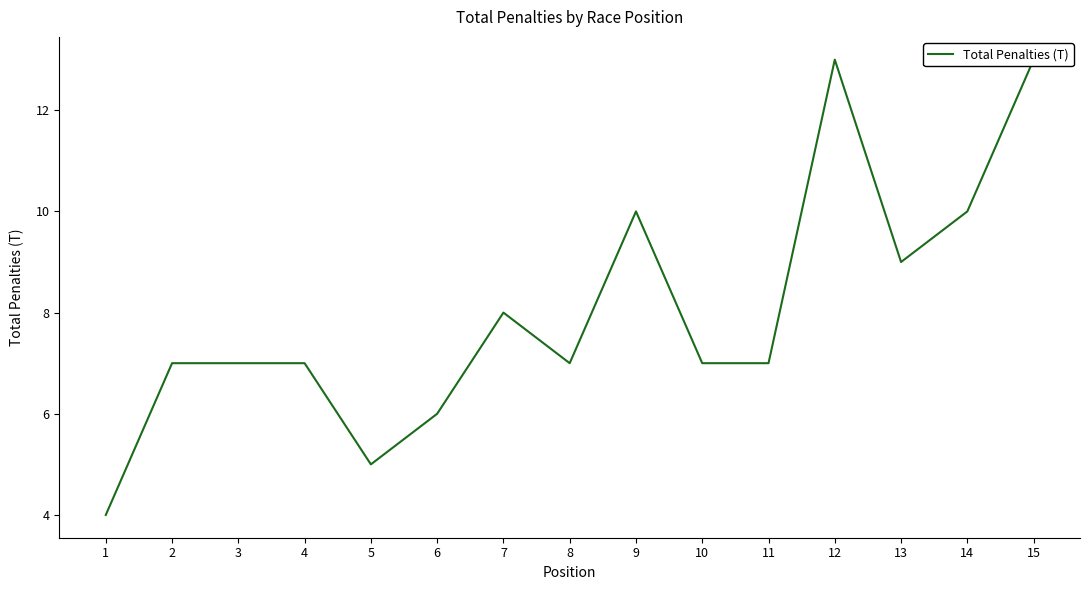

Which label corresponds to the smallest value in the chart?

1